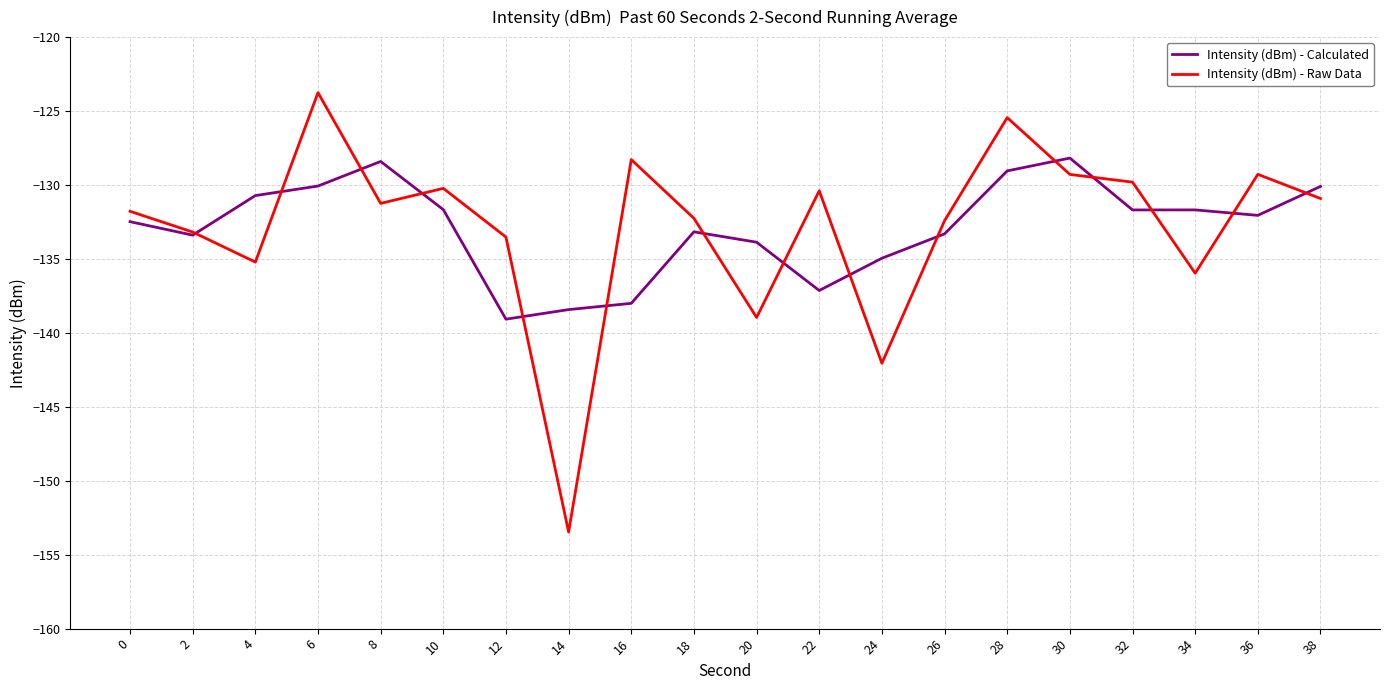

Where is the first local minimum for Intensity (dBm) - Raw Data?

4